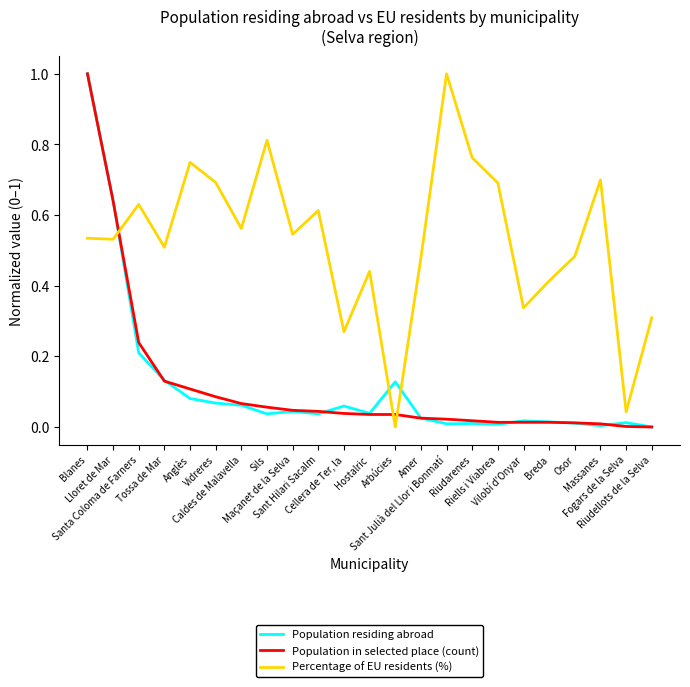

Which series has the largest total across all categories?

Percentage of EU residents (%)